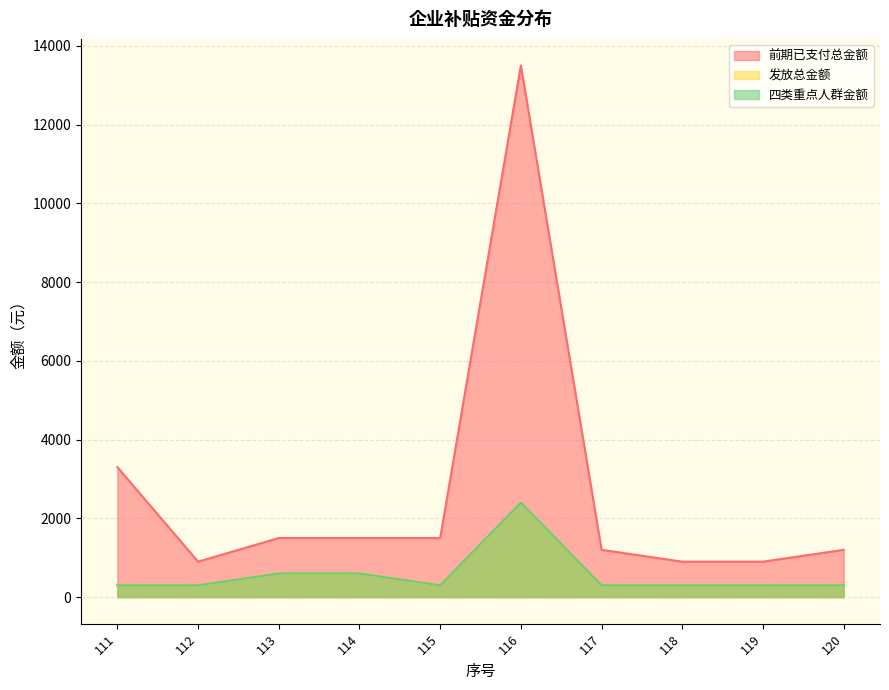

True or false: 前期已支付总金额 and 发放总金额 intersect in this chart.

False